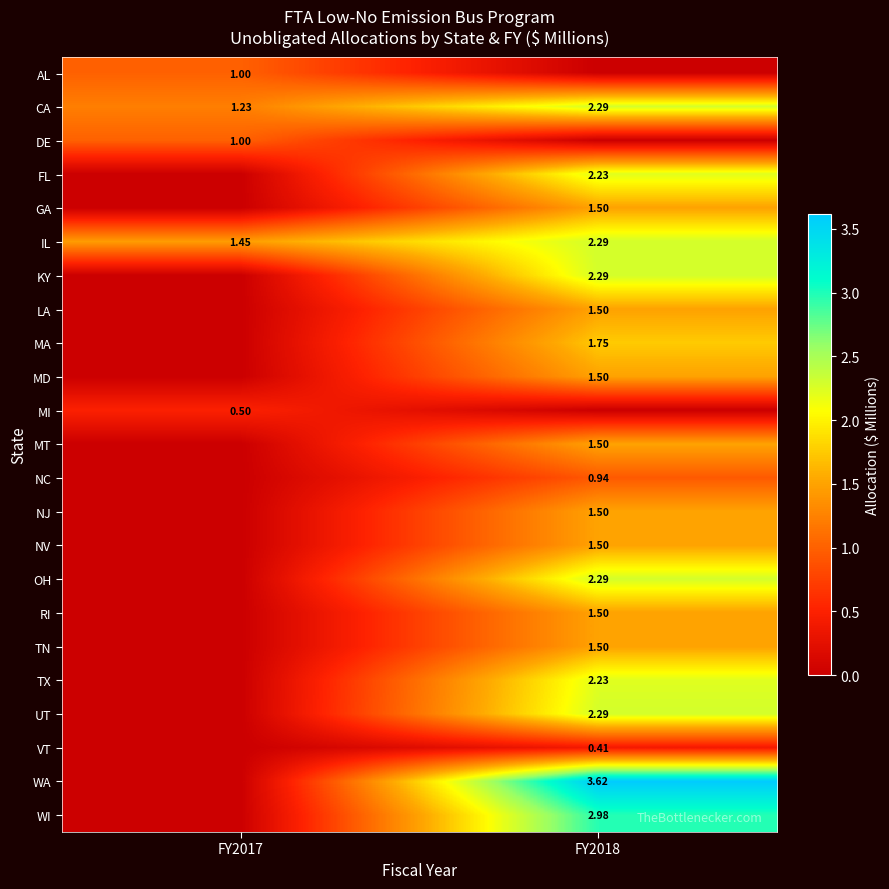

Between FY2018 and FY2017, which is larger?

FY2017